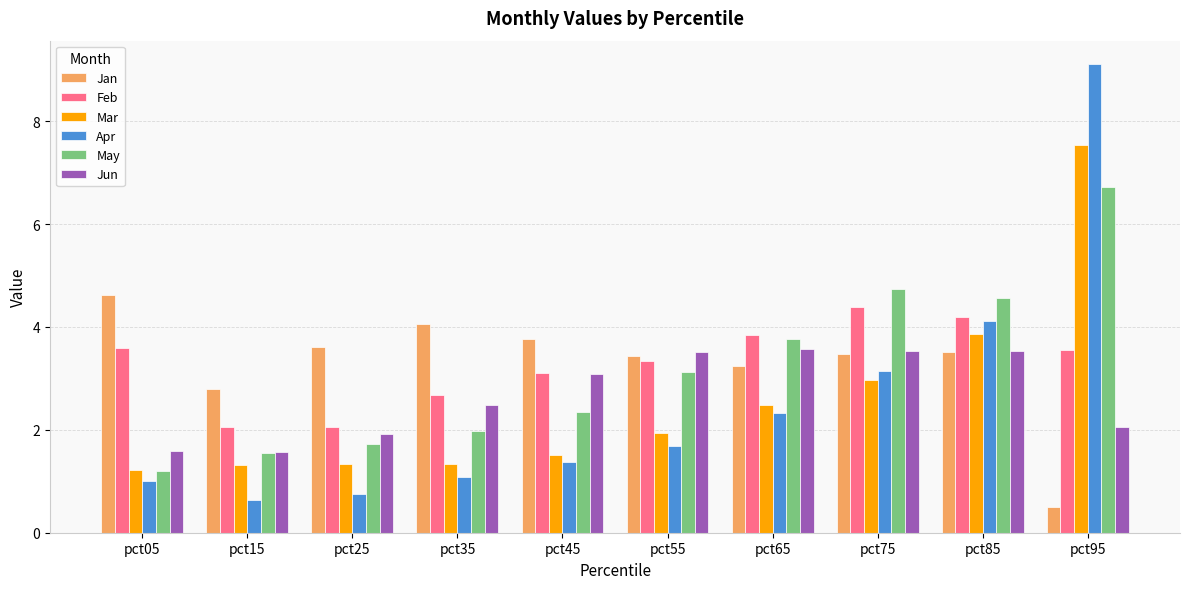

What is the spread (max minus min) of values at pct55?

1.8